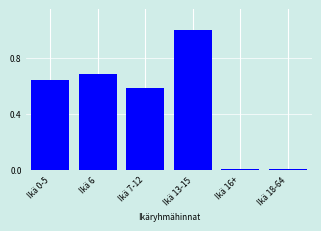

What is the maximum value shown in the chart?

1.0